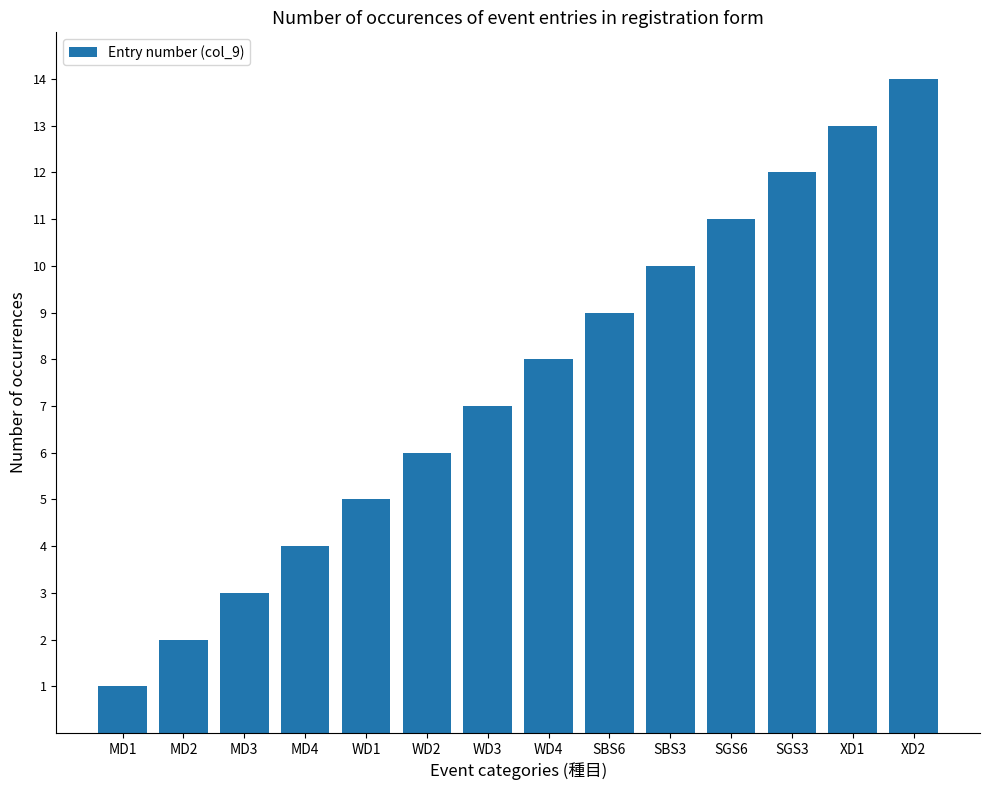

How many bars are there in total?

14